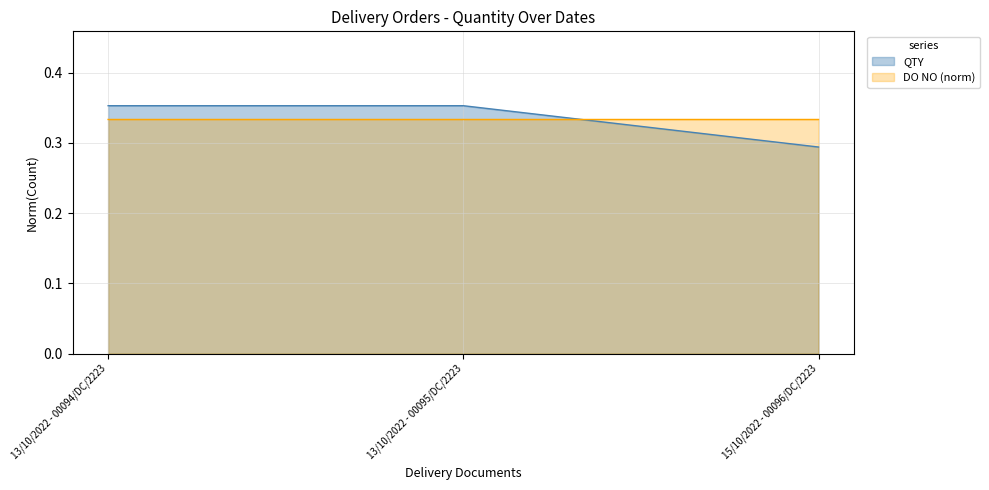

What is the difference between the values at 13/10/2022 - 00095/DC/2223 and 15/10/2022 - 00096/DC/2223?

0.1